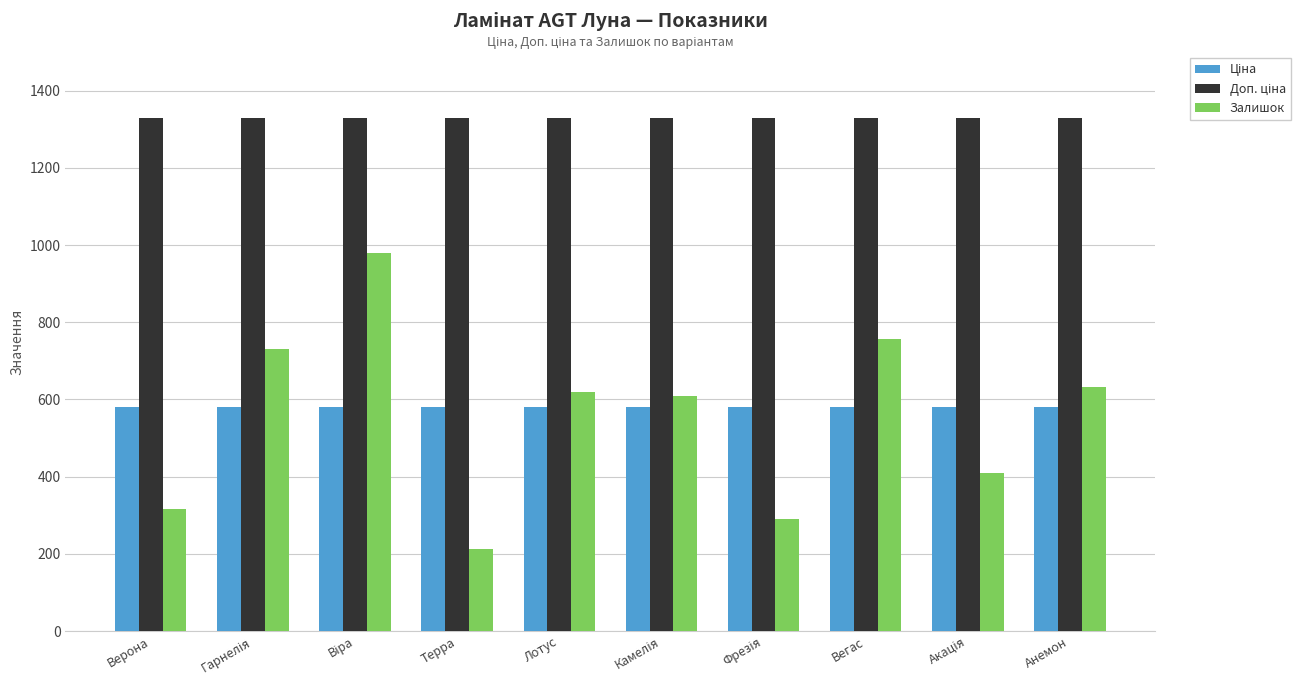

At how many categories does at least one series exceed 861?

10